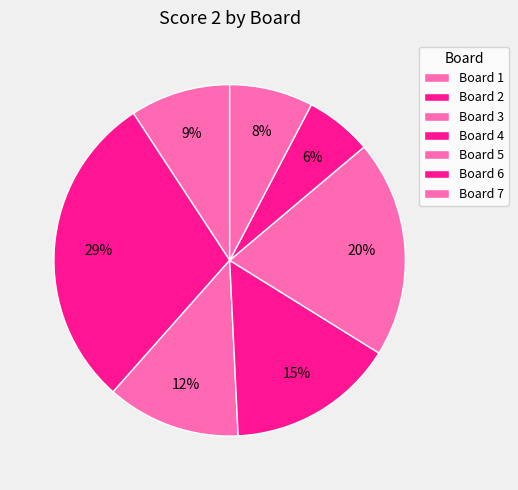

Rank the categories by value from lowest to highest.

Board 6, Board 7, Board 1, Board 3, Board 4, Board 5, Board 2